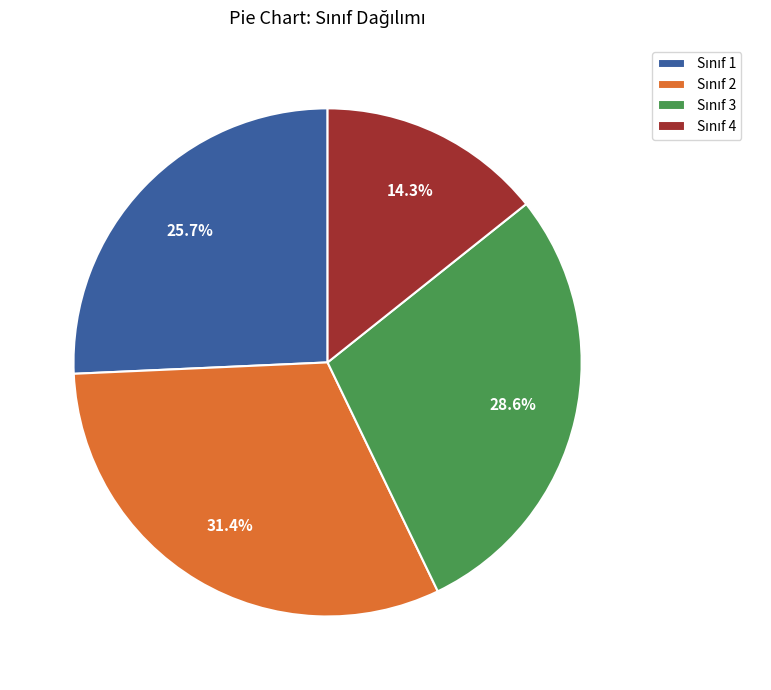

To the nearest percent, what is the difference between the largest and smallest slice percentages?

17%